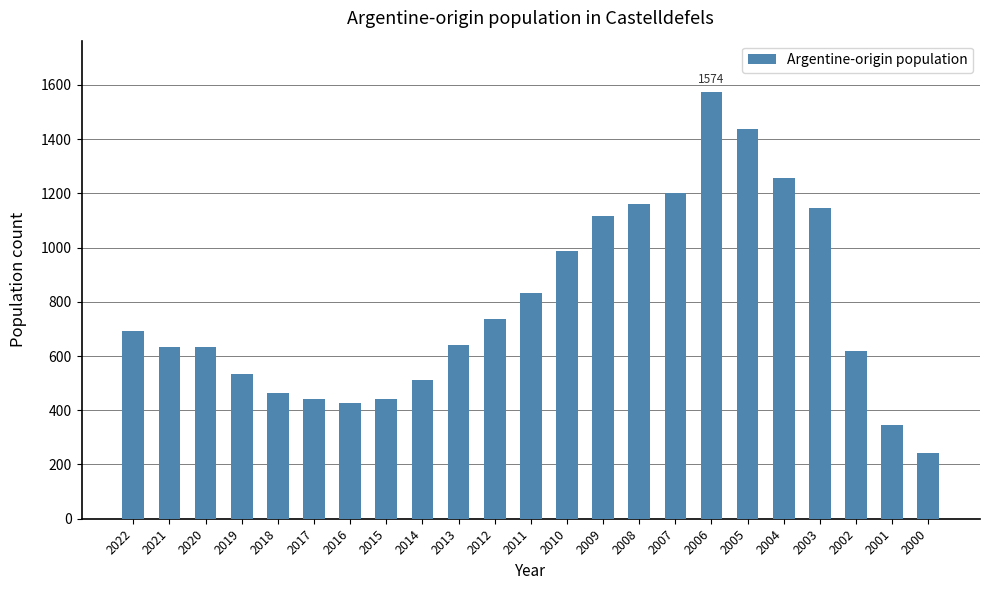

Between 2016 and 2002, which is larger?

2002